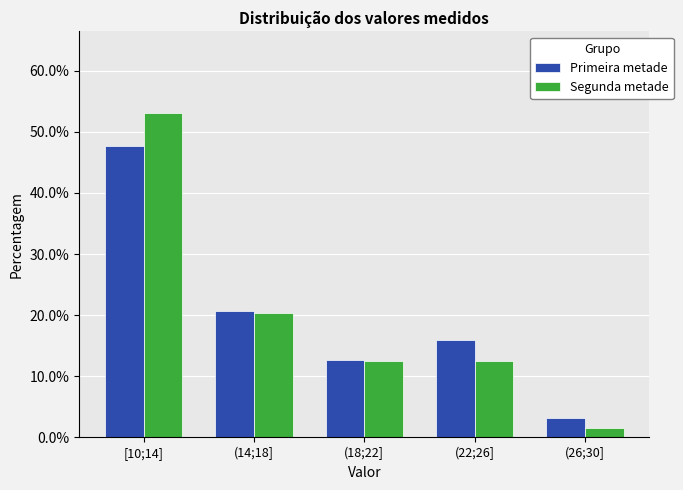

Reading left to right, extract all data points from this chart.

Primeira metade: [10;14]=47.6	(14;18]=20.6	(18;22]=12.7	(22;26]=15.9	(26;30]=3.2
Segunda metade: [10;14]=53.1	(14;18]=20.3	(18;22]=12.5	(22;26]=12.5	(26;30]=1.6